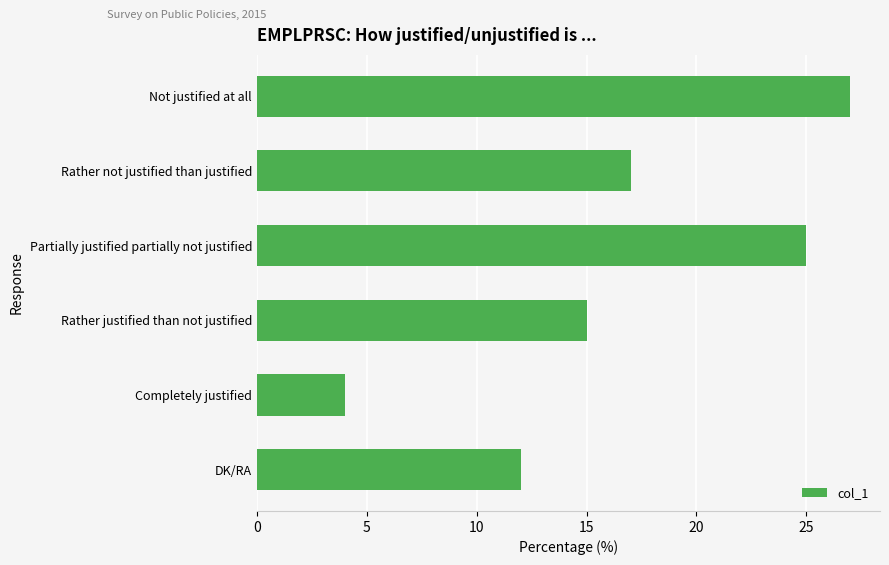

What is the difference between the maximum and minimum values?

23